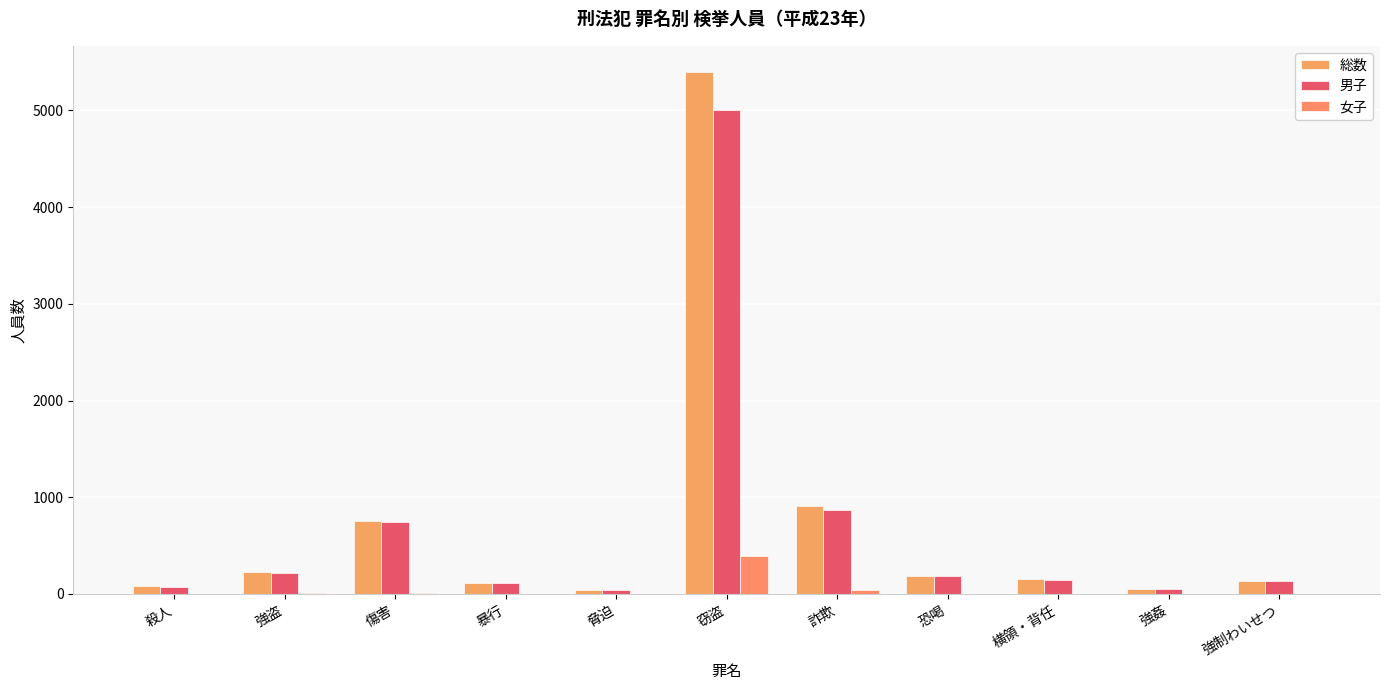

At which label does 総数 first exceed 153?

強盗